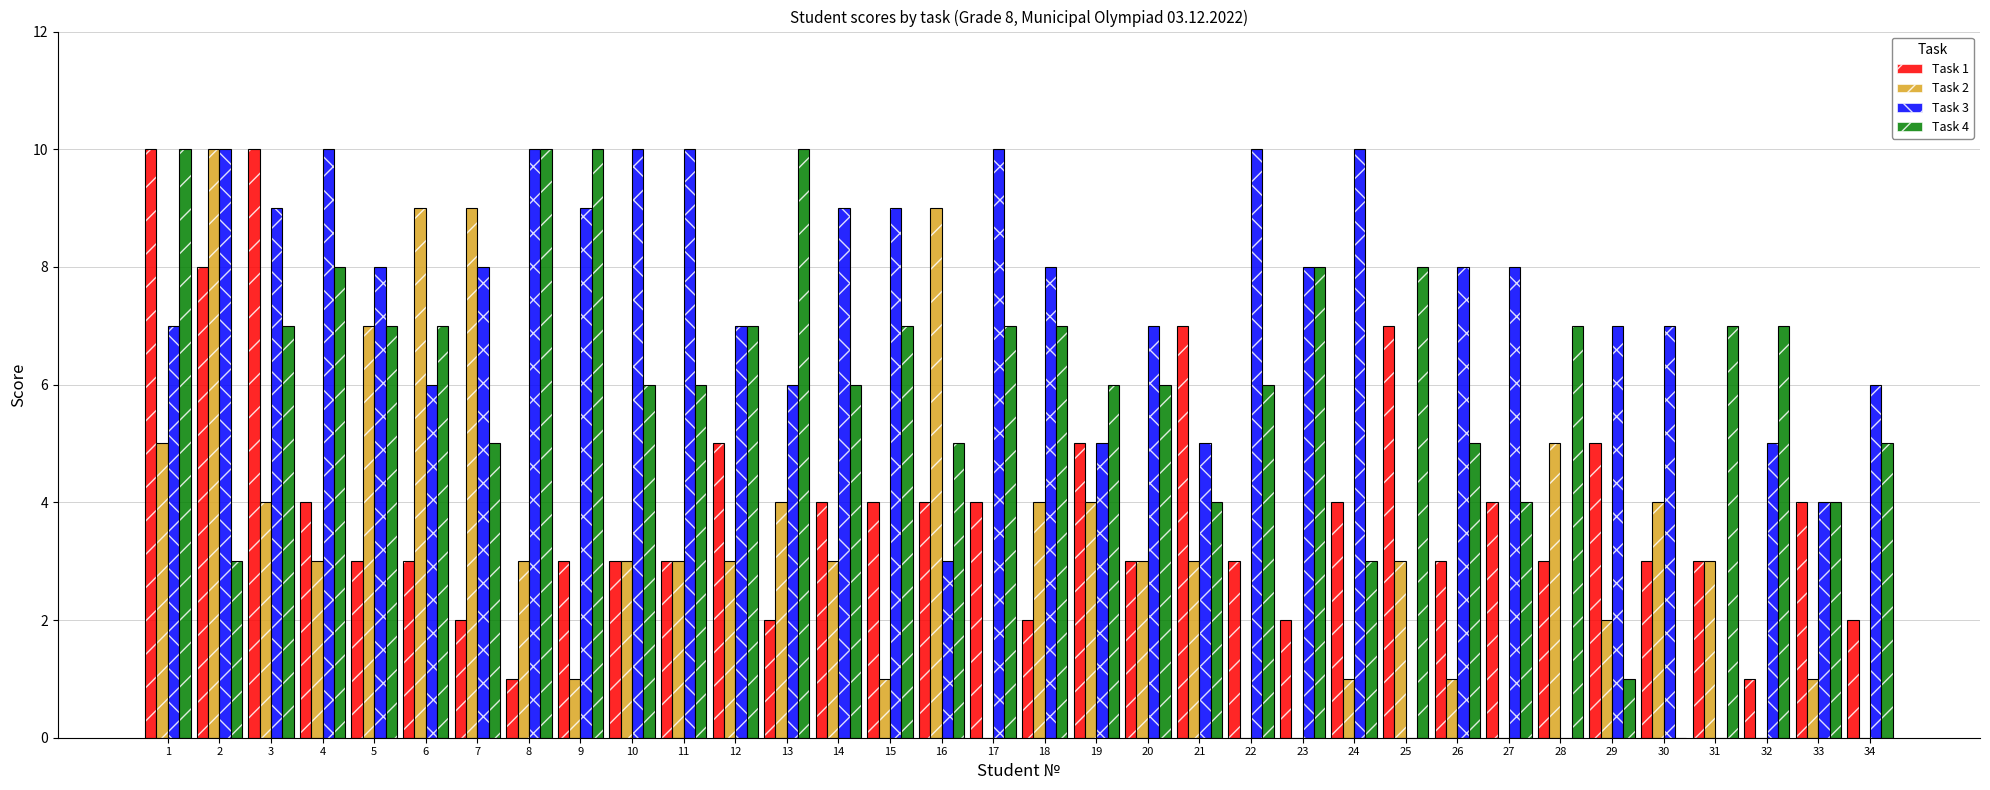

Count the Task 2 values in the range 1 to 4.

21